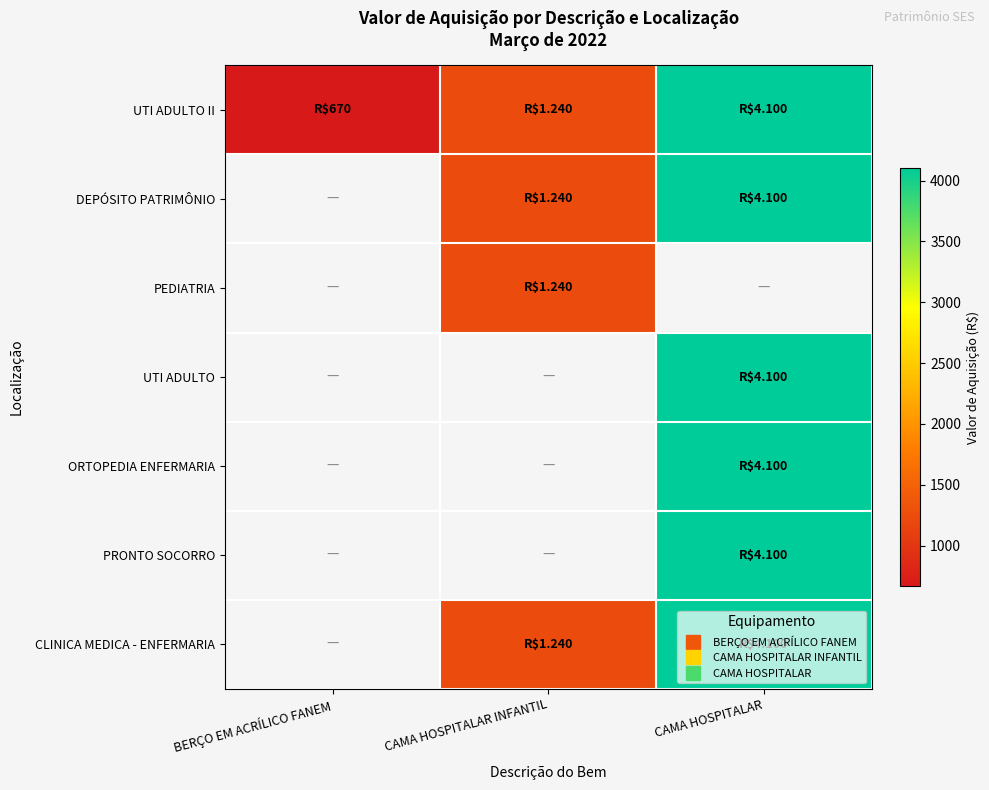

Which series has the largest range (max minus min)?

UTI ADULTO II